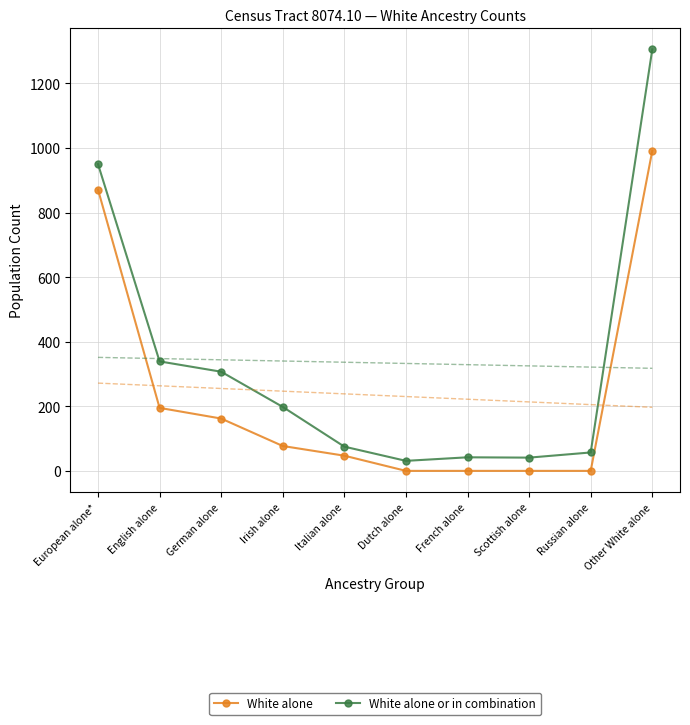

Which label corresponds to the largest value in the chart?

Other White alone